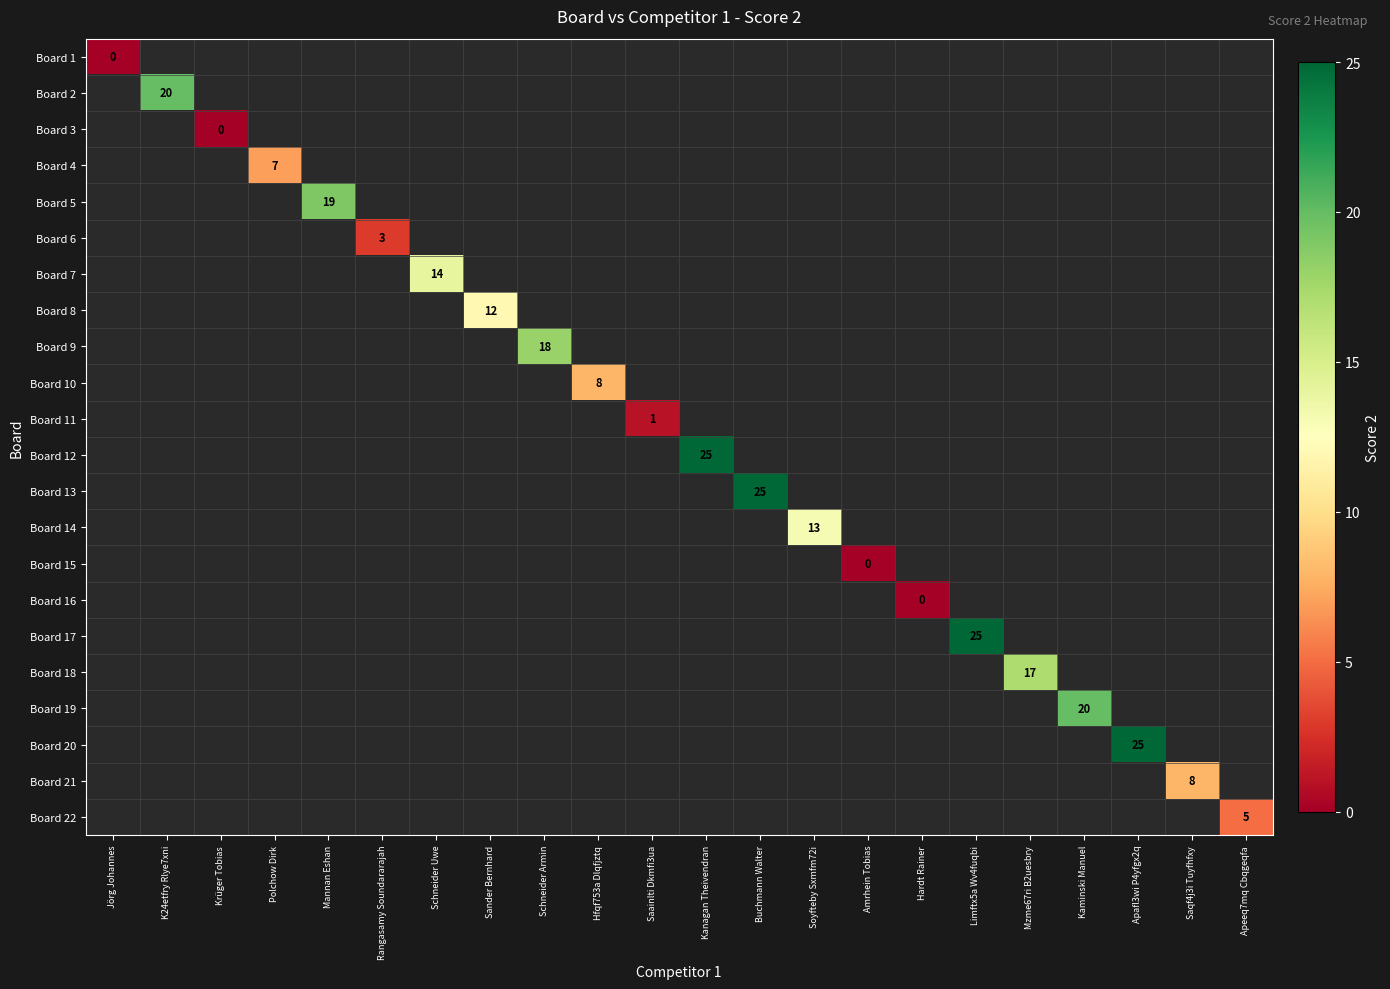

What is the greatest value displayed?

25.0